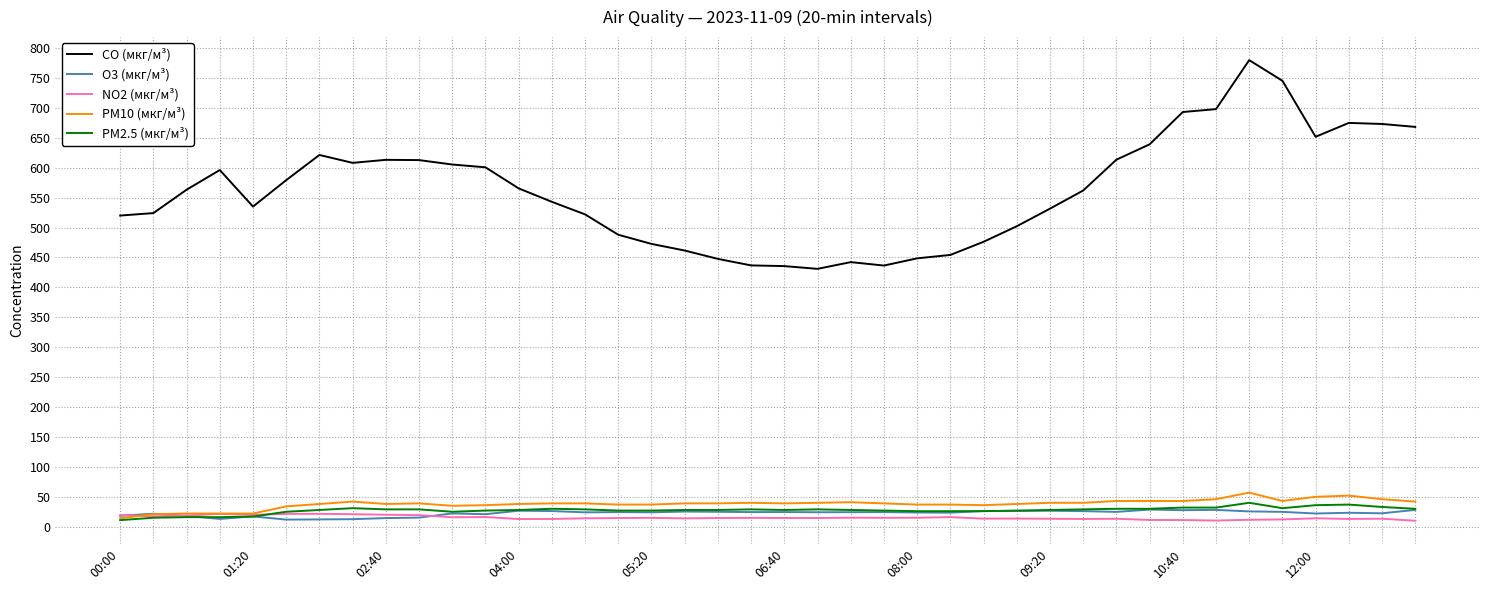

Which series has the widest spread of values?

CO (мкг/м³)